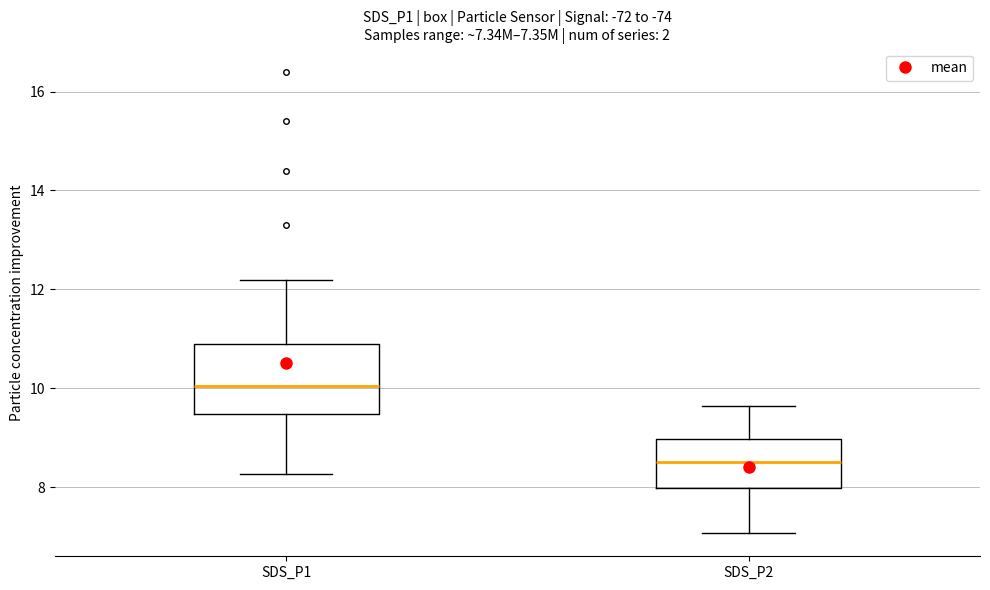

Comparing the boxes themselves (not the whiskers), which one is the tallest?

SDS_P1